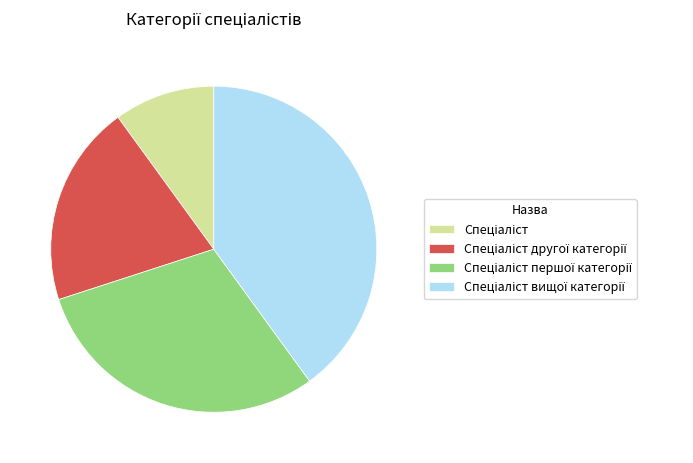

Does any single category account for the majority?

No